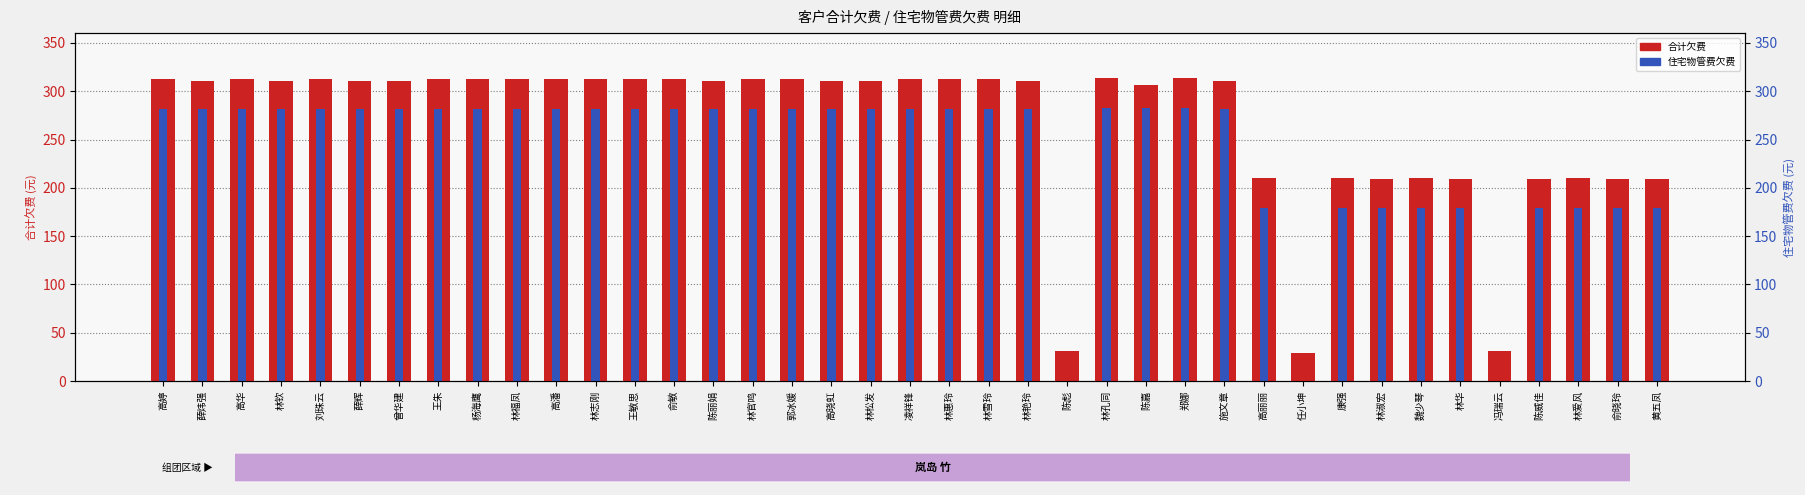

True or false: 住宅物管费欠费 has a value of 377.6 at 施文章.

False